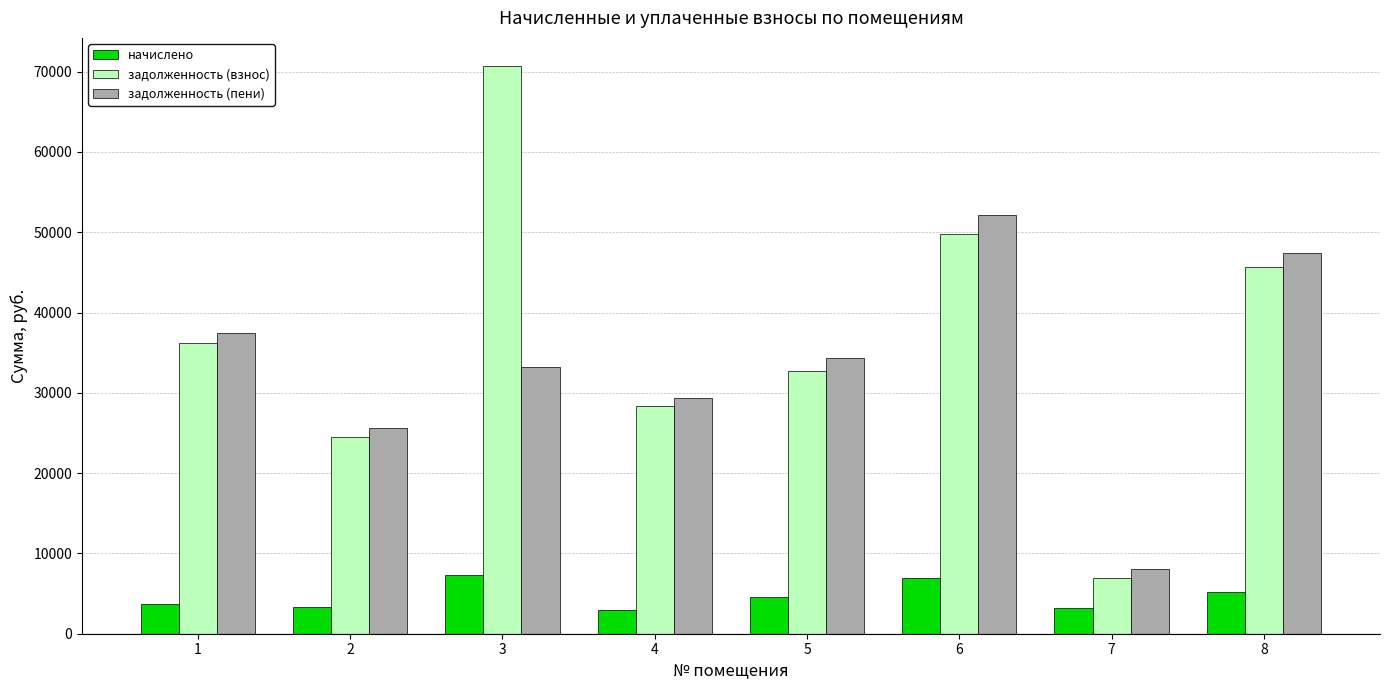

Which series changed the most between 1 and 4?

задолженность (пени)